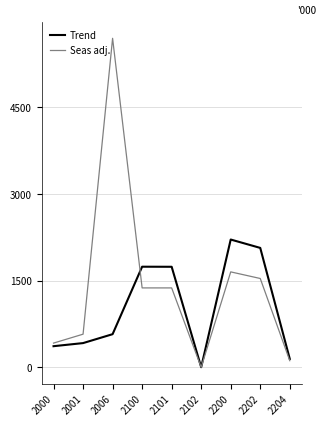

At 2202, list the series in order from smallest to largest.

Seas adj., Trend